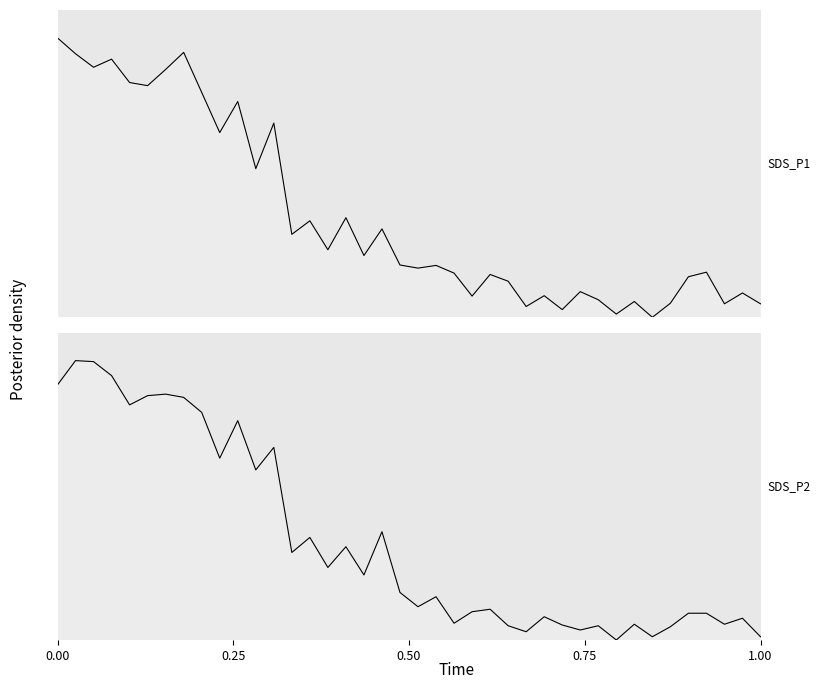

In SDS_P2, how many points are lower than both neighbors (excluding endpoints)?

13